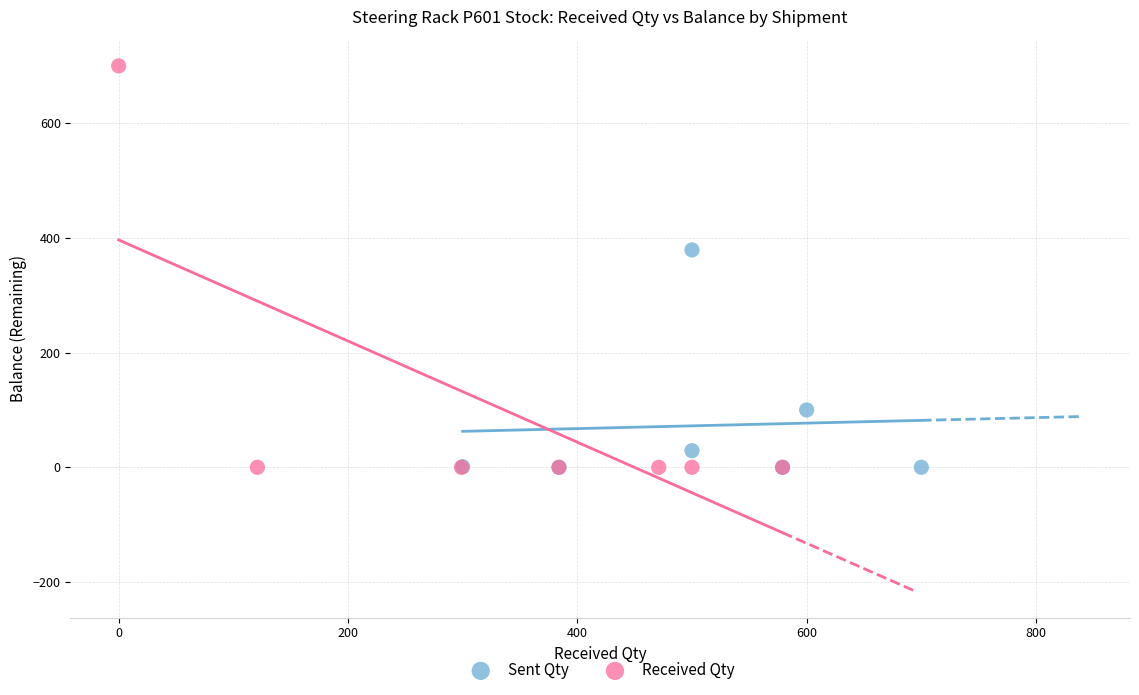

Which series contains the highest Y value?

Received Qty